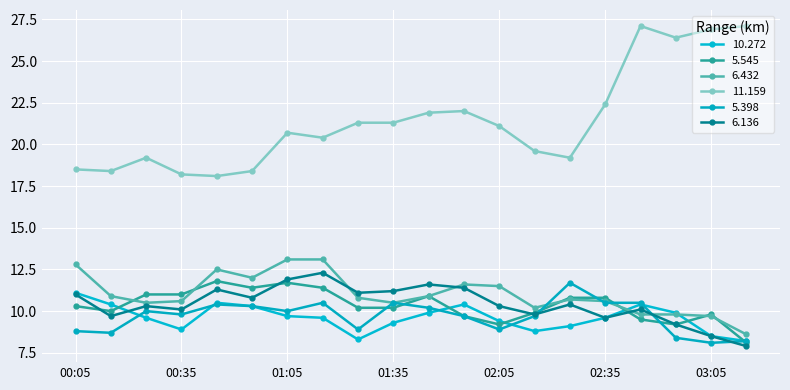

How many values in the 11.159 series are below 21?

10